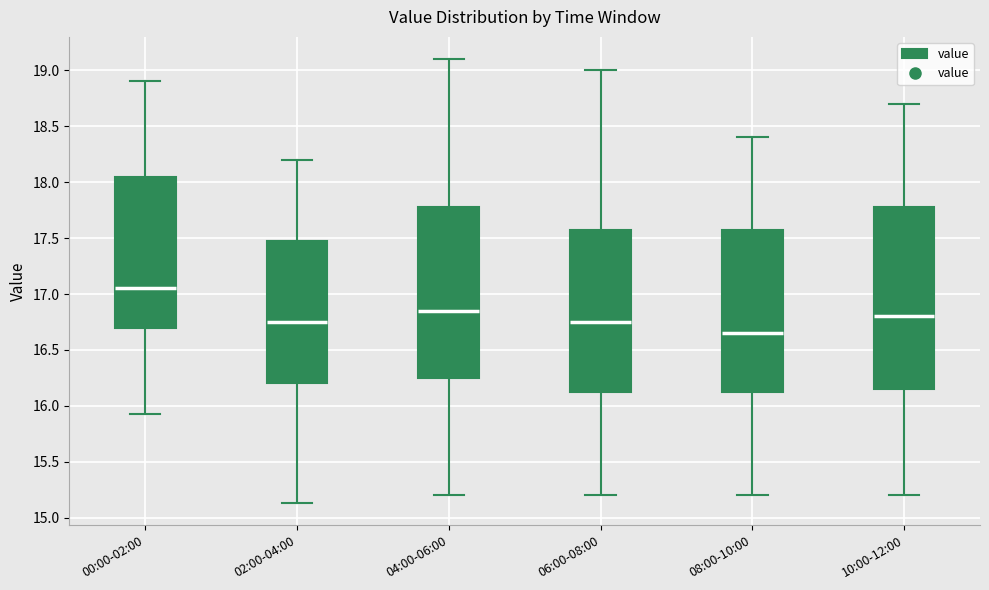

Reading left to right, read every box against the y-axis: the position of its median line, the range the box covers, and the ends of its whiskers. The values are not printed on the chart, so give them approximately, as read against the axis.

00:00-02:00: median 17.05, box 16.70 to 18.05, whiskers 15.95 to 18.90
02:00-04:00: median 16.75, box 16.20 to 17.50, whiskers 15.15 to 18.20
04:00-06:00: median 16.85, box 16.25 to 17.80, whiskers 15.20 to 19.10
06:00-08:00: median 16.75, box 16.15 to 17.60, whiskers 15.20 to 19.00
08:00-10:00: median 16.65, box 16.15 to 17.60, whiskers 15.20 to 18.40
10:00-12:00: median 16.80, box 16.15 to 17.80, whiskers 15.20 to 18.70